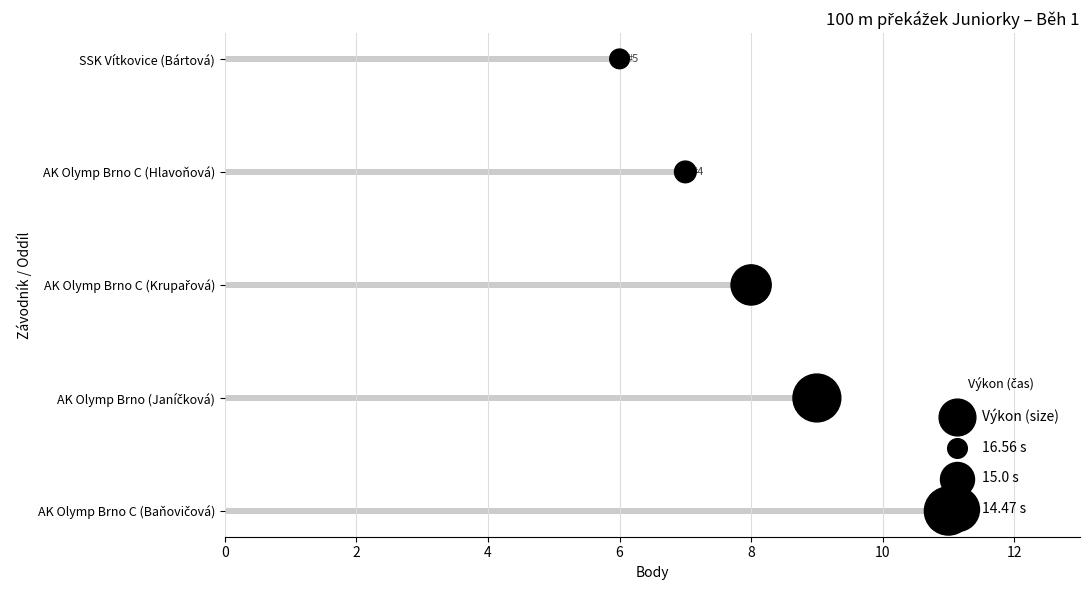

What is the change in value from 6 to 8?

+1